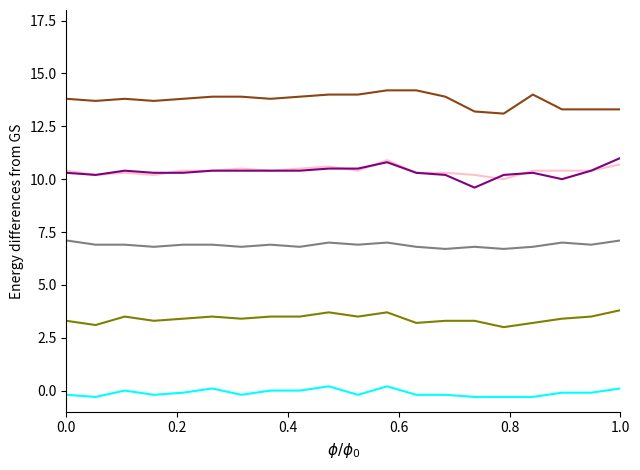

What is the greatest value displayed?

14.2